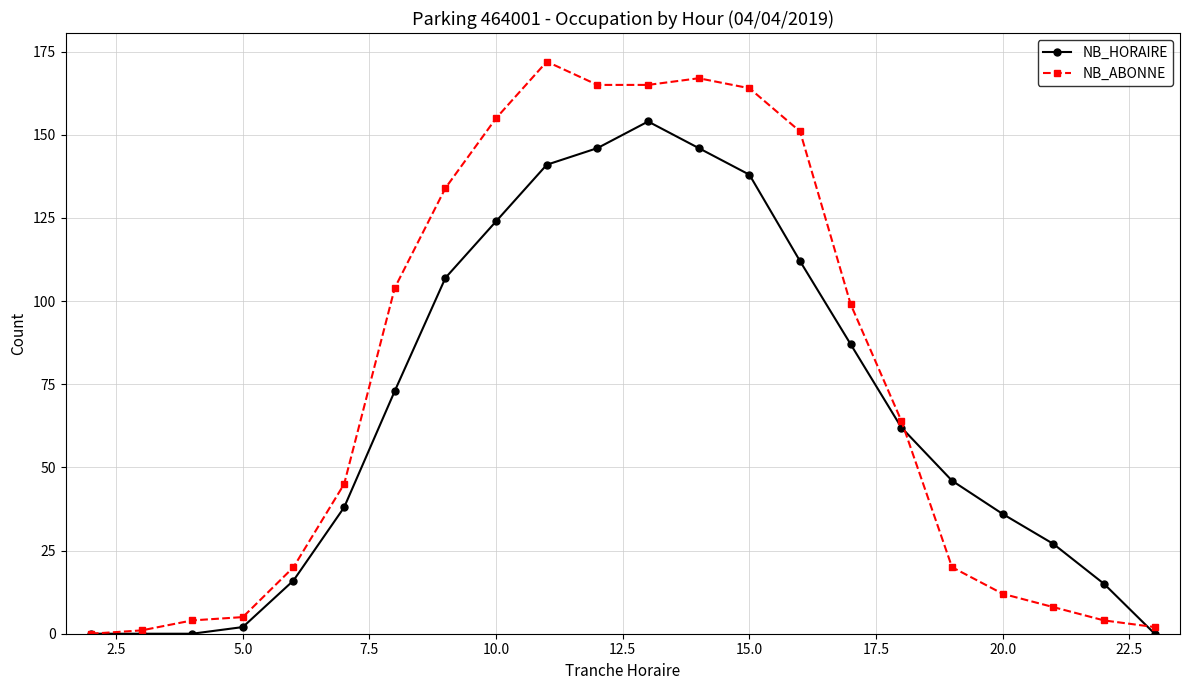

List the series in order of their overall mean, highest first.

NB_ABONNE, NB_HORAIRE